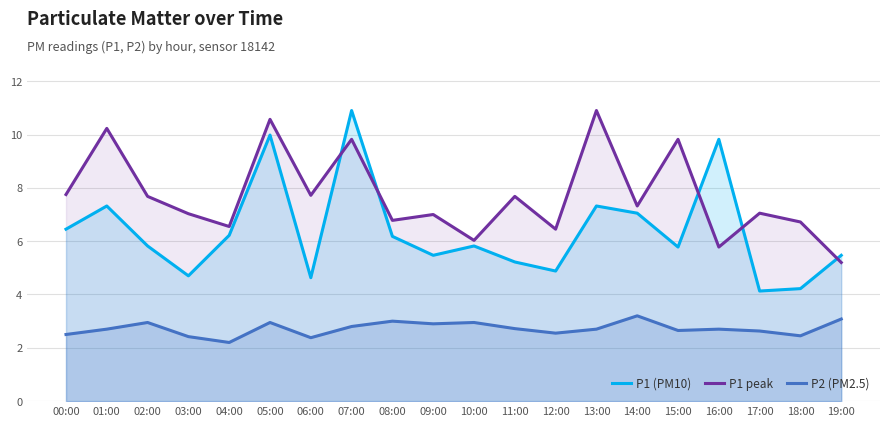

Reading left to right, what are all the values shown in this chart?

P1 (PM10): 00:00=6.5	01:00=7.3	02:00=5.8	03:00=4.7	04:00=6.2	05:00=10.0	06:00=4.6	07:00=10.9	08:00=6.2	09:00=5.5	10:00=5.8	11:00=5.2	12:00=4.9	13:00=7.3	14:00=7.0	15:00=5.8	16:00=9.8	17:00=4.1	18:00=4.2	19:00=5.5
P1 peak: 00:00=7.8	01:00=10.2	02:00=7.7	03:00=7.0	04:00=6.5	05:00=10.6	06:00=7.7	07:00=9.8	08:00=6.8	09:00=7.0	10:00=6.0	11:00=7.7	12:00=6.5	13:00=10.9	14:00=7.3	15:00=9.8	16:00=5.8	17:00=7.0	18:00=6.7	19:00=5.2
P2 (PM2.5): 00:00=2.5	01:00=2.7	02:00=3.0	03:00=2.4	04:00=2.2	05:00=3.0	06:00=2.4	07:00=2.8	08:00=3.0	09:00=2.9	10:00=3.0	11:00=2.7	12:00=2.5	13:00=2.7	14:00=3.2	15:00=2.6	16:00=2.7	17:00=2.6	18:00=2.5	19:00=3.1